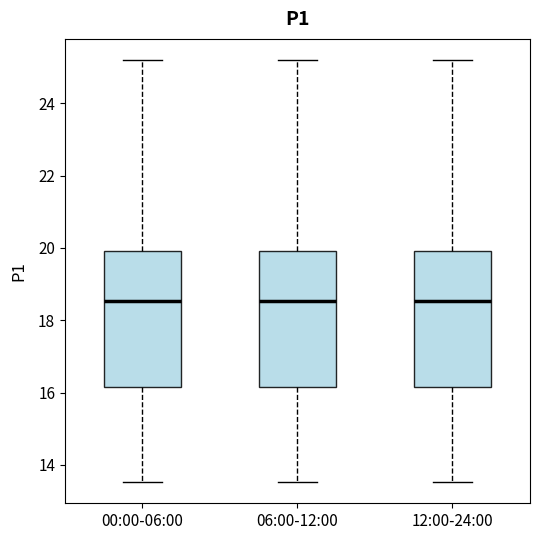

Reading left to right, read every box against the y-axis: the position of its median line, the range the box covers, and the ends of its whiskers. The values are not printed on the chart, so give them approximately, as read against the axis.

00:00-06:00: median 18.6, box 16.2 to 20.0, whiskers 13.6 to 25.2
06:00-12:00: median 18.6, box 16.2 to 20.0, whiskers 13.6 to 25.2
12:00-24:00: median 18.6, box 16.2 to 20.0, whiskers 13.6 to 25.2